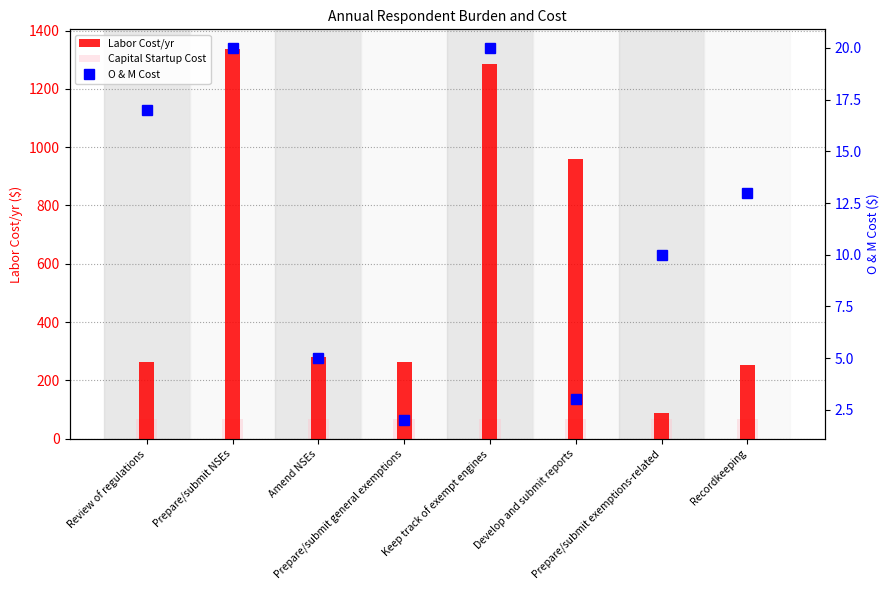

What is the label of the 4th bar from the right?

Keep track of exempt engines